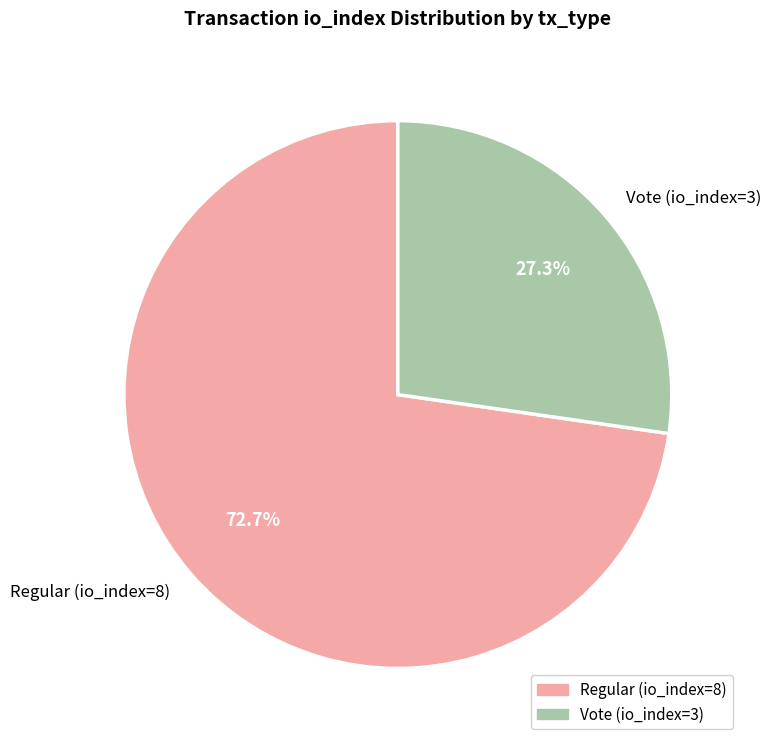

Which slice is the largest?

Regular (io_index=8)